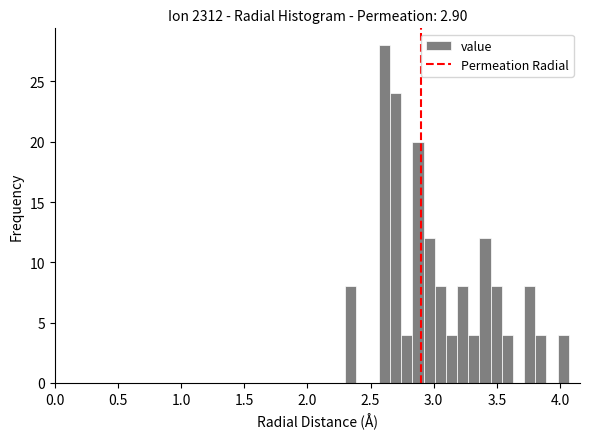

Around what value on the x-axis is the tallest bar? Give the approximate position of its centre, as read against the axis.

2.60